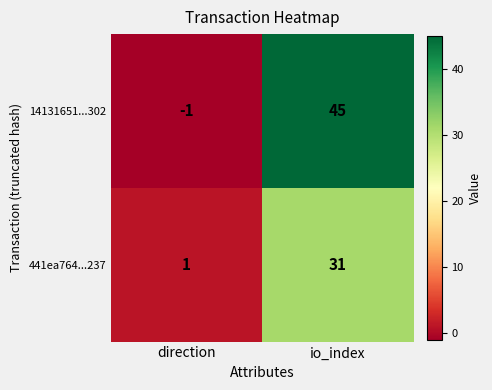

What is the sum of the 441ea764...237 values at io_index and direction?

32